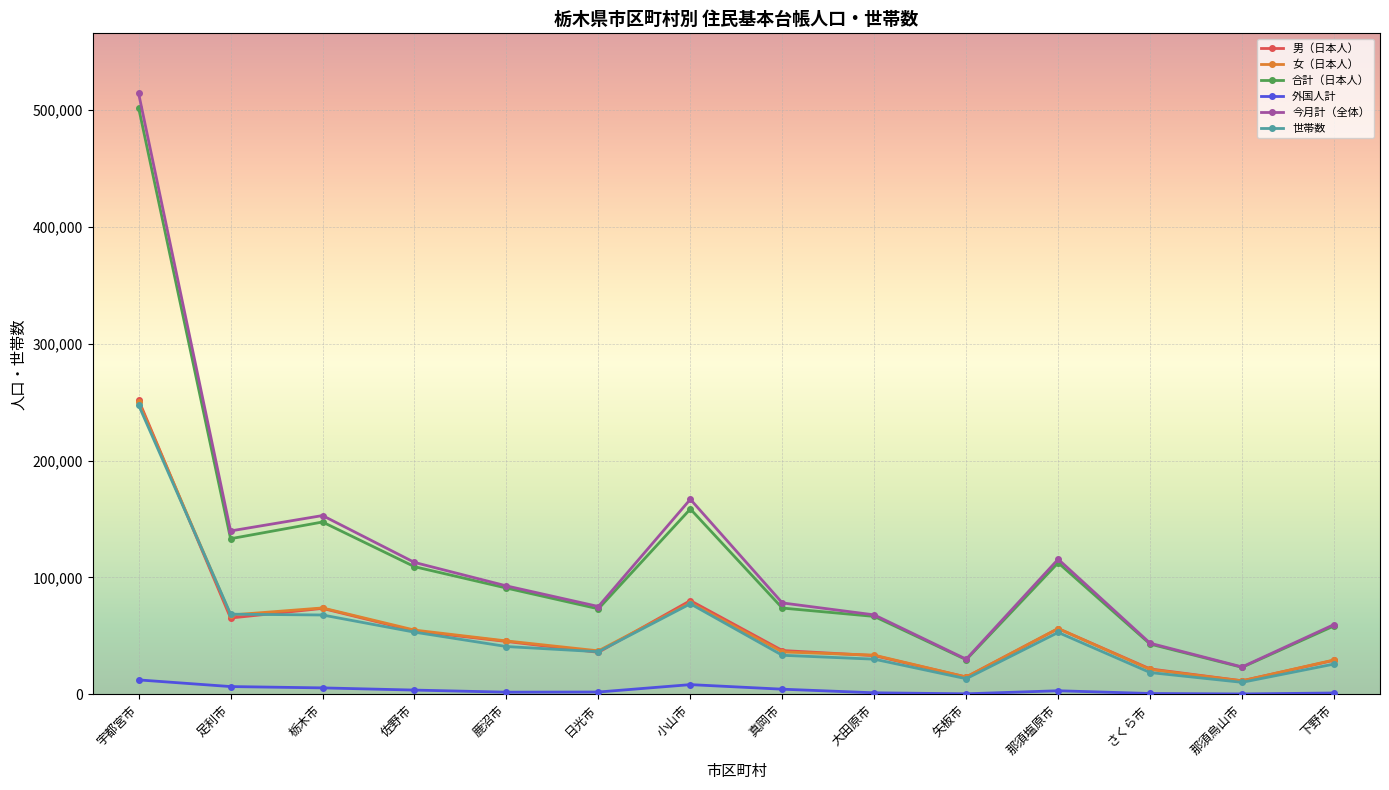

How many interior local valleys does the 今月計（全体） series have?

4